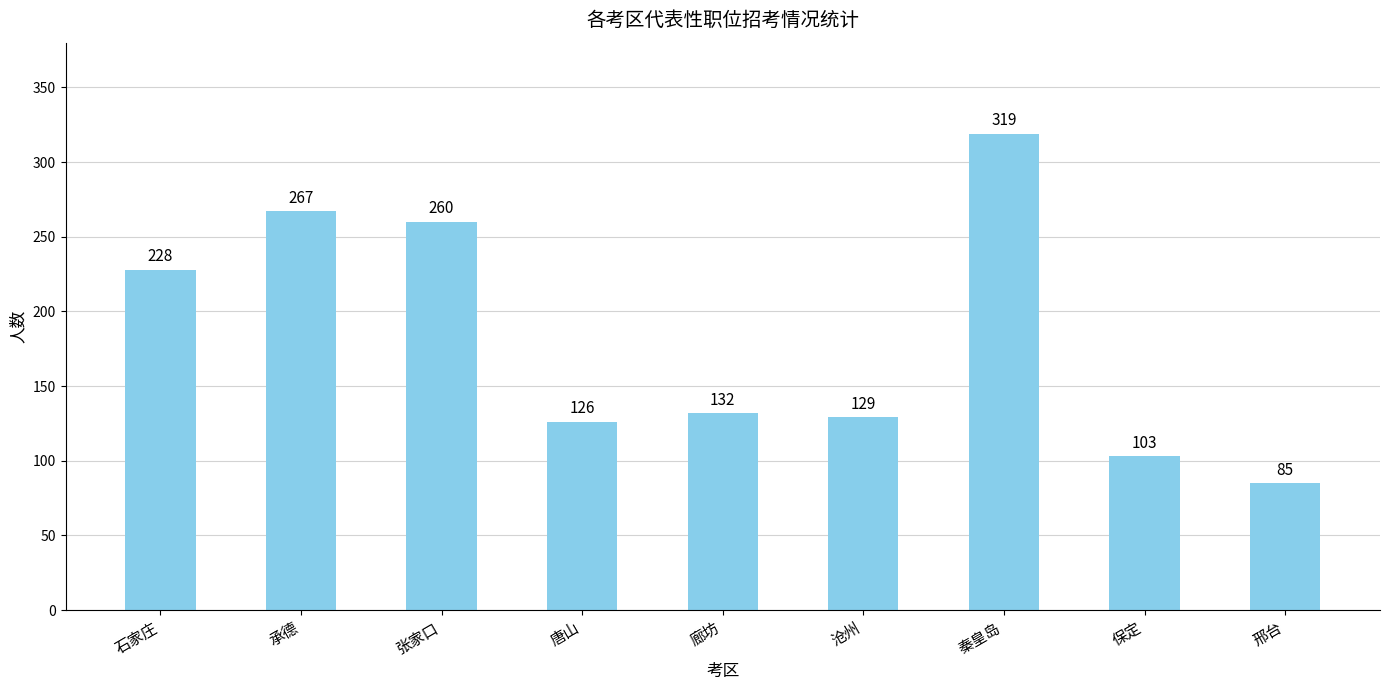

What is the change in value from 廊坊 to 沧州?

-3